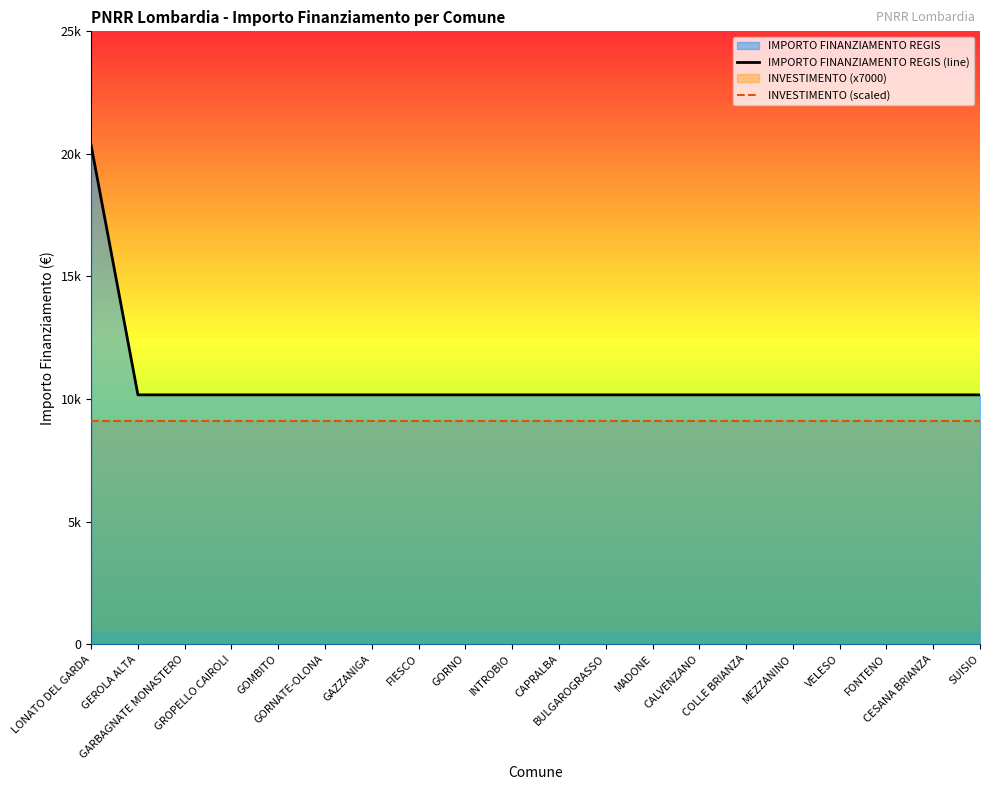

What is the approximate value of IMPORTO FINANZIAMENTO REGIS (line) at CESANA BRIANZA?

10172